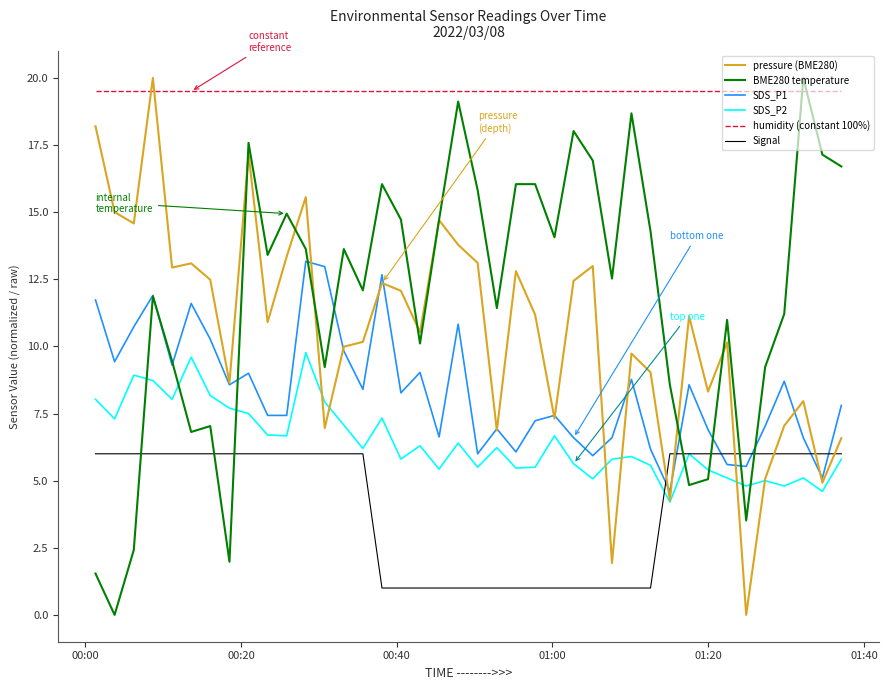

What is the minimum value for SDS_P1?

4.6